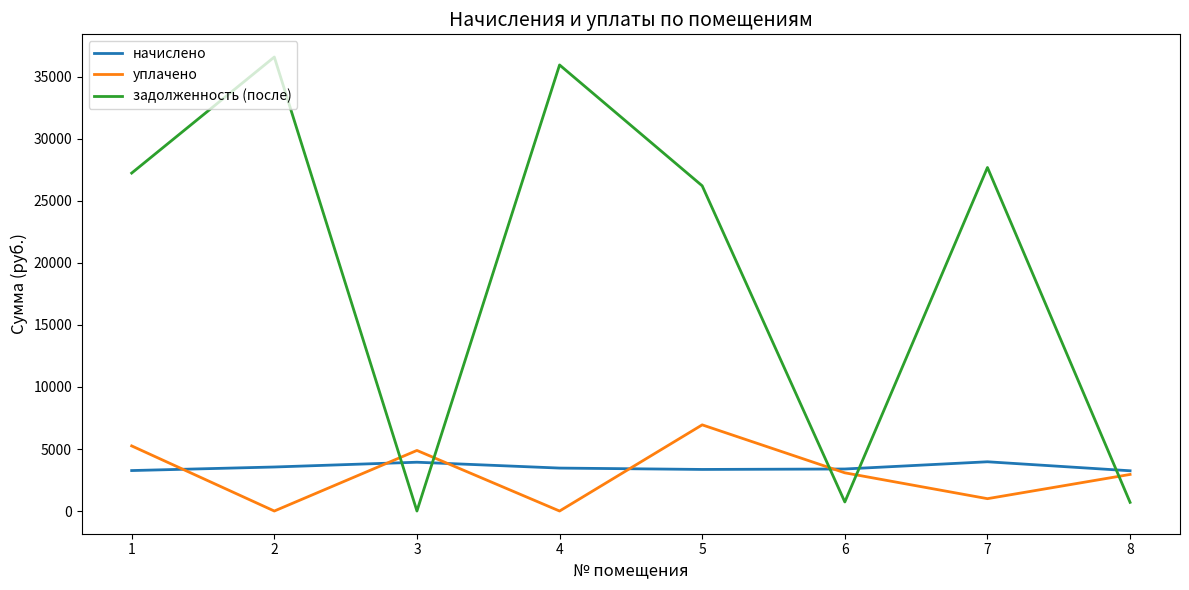

The value of уплачено at 6 is 626.2. True or false?

False